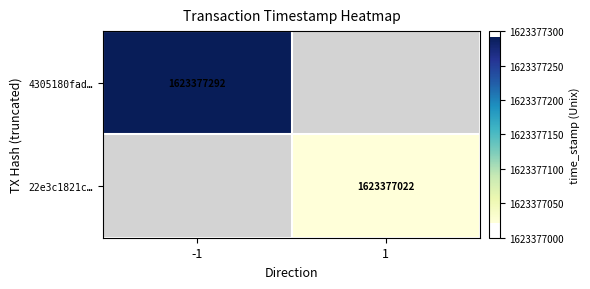

The 4305180fad281fa82401de27df7d4bfb43ecb21 series shows 668517282 at time_stamp. True or false?

False